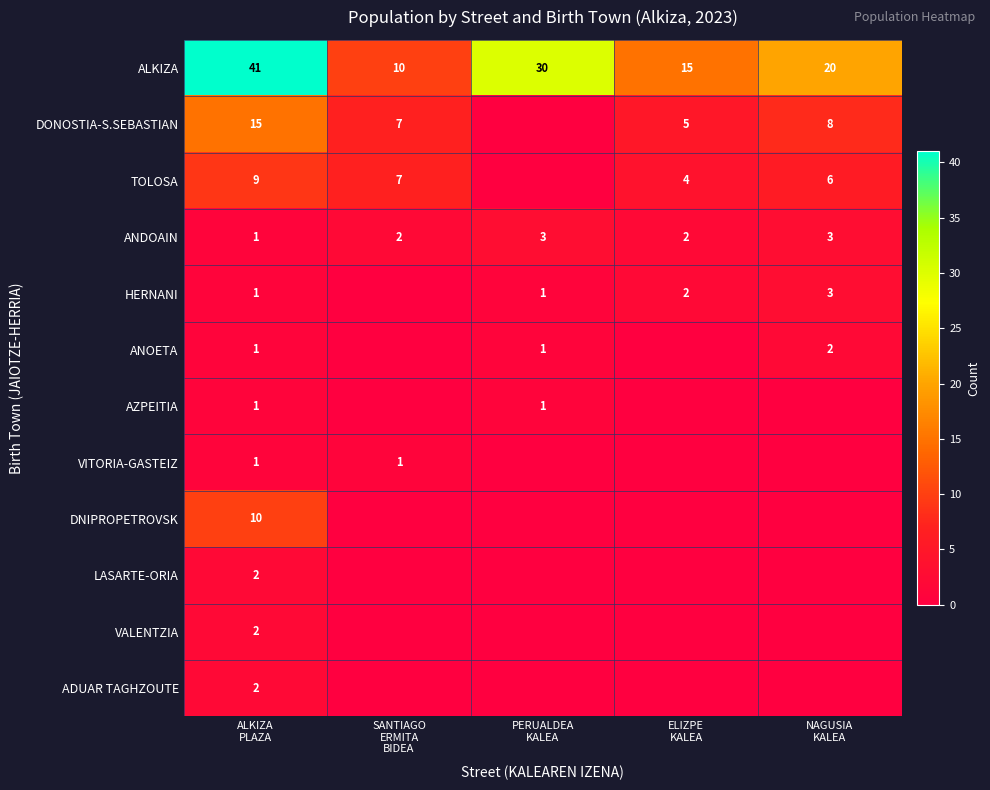

What is the difference between the second highest and minimum values in the ALKIZA series?

20